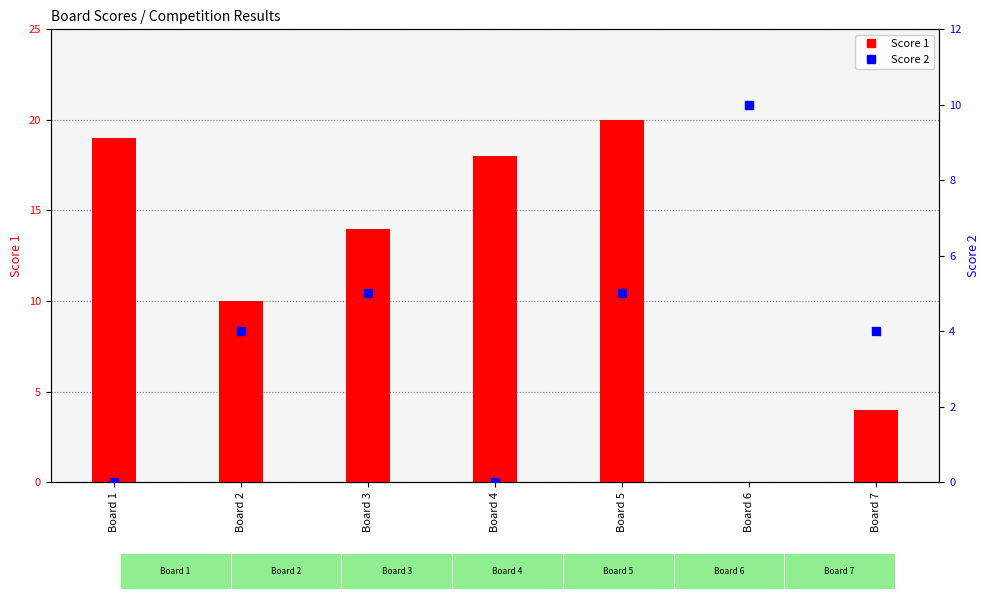

Which series reaches the minimum Y coordinate?

Score 1